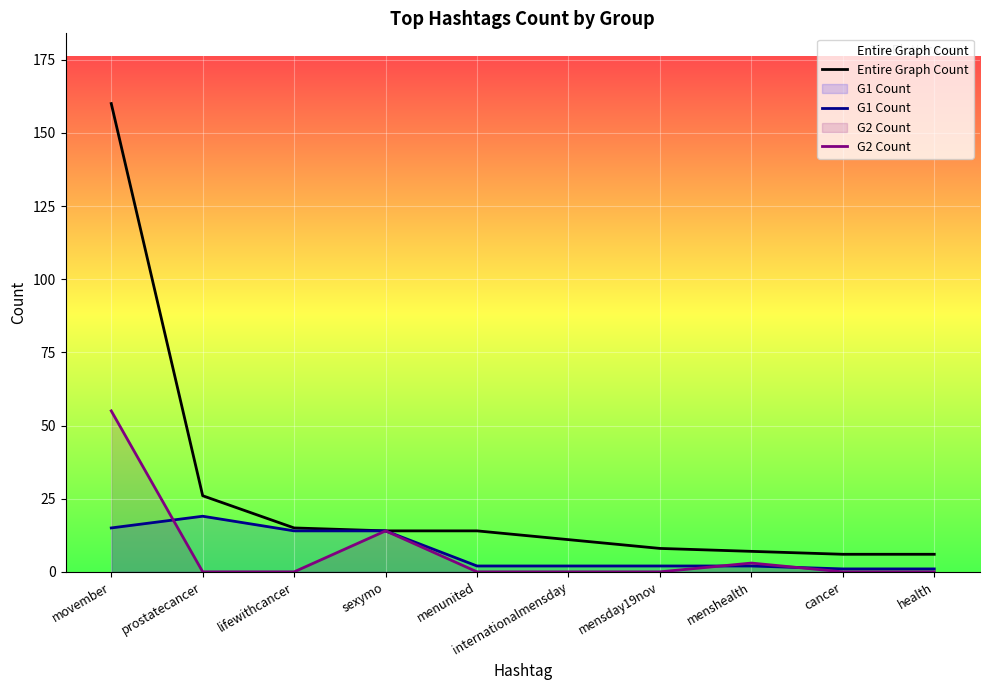

True or false: G1 Count has a value of 14 at lifewithcancer.

True